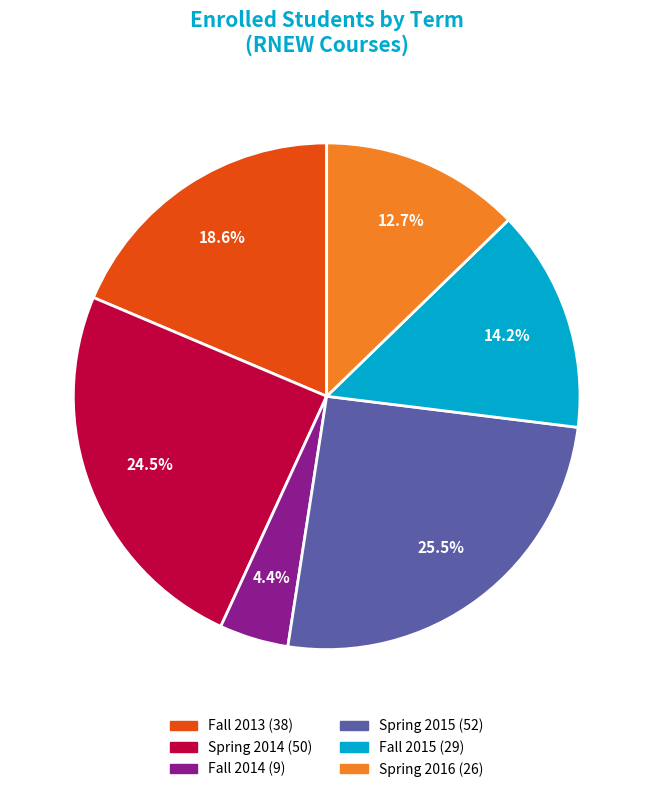

Does any single category account for the majority?

No